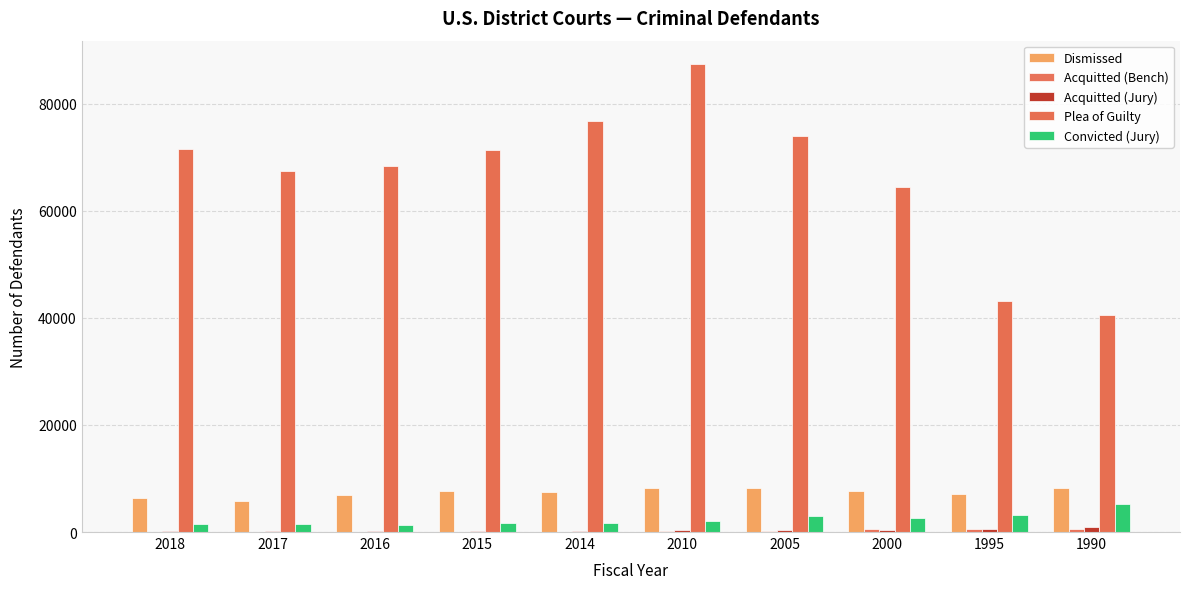

At which label does Plea of Guilty first exceed 71330?

2018